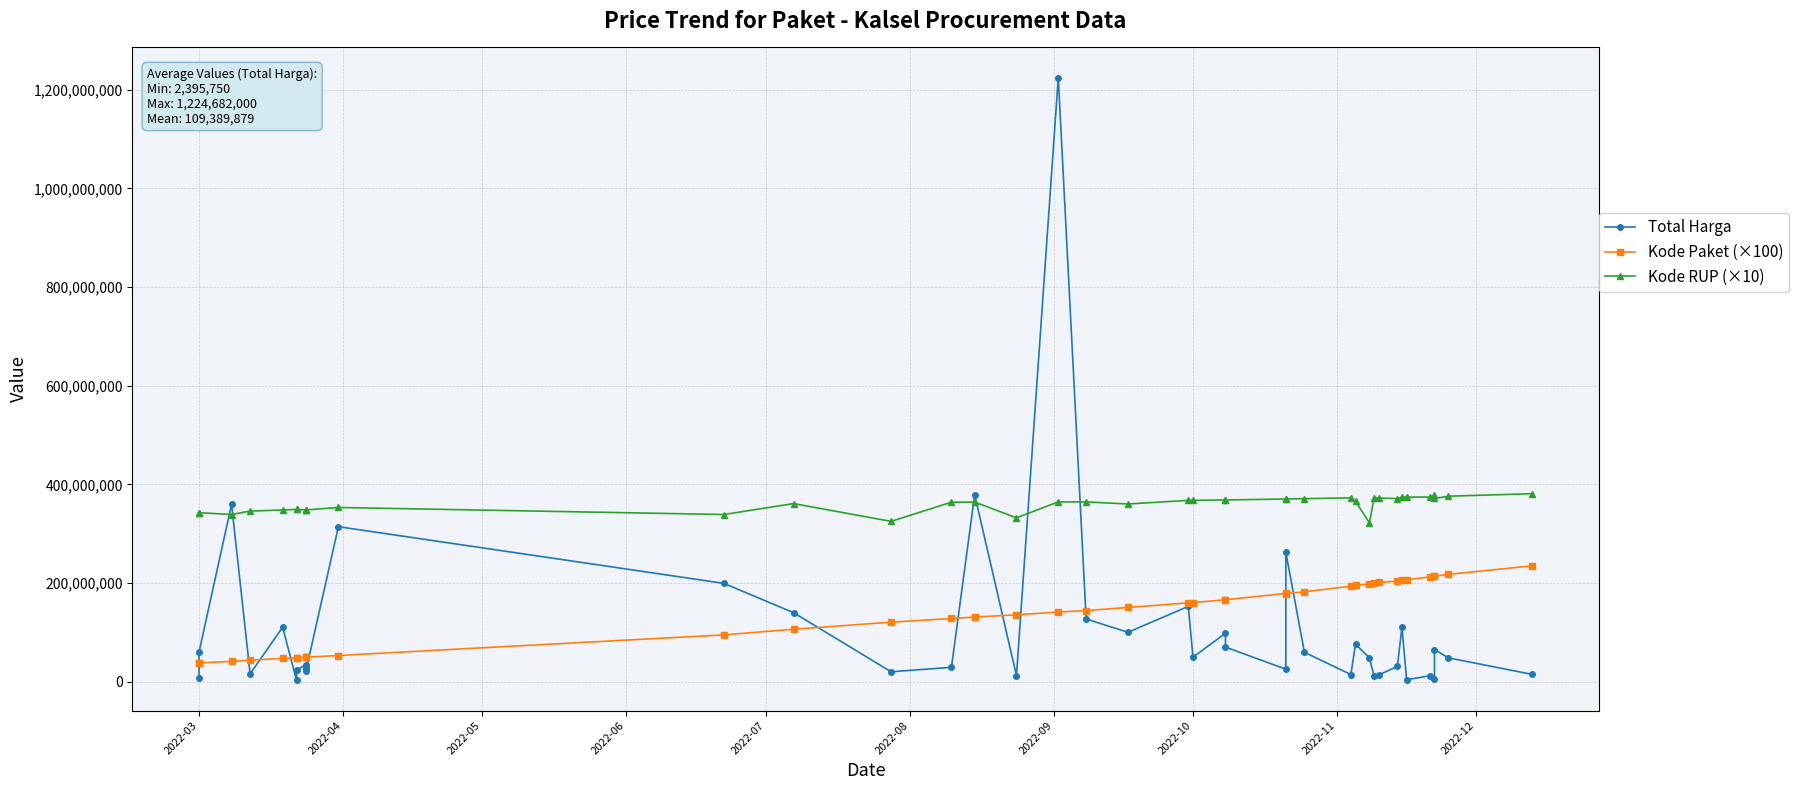

True or false: Kode RUP (×10) has more than 0 points higher than both neighbors.

True